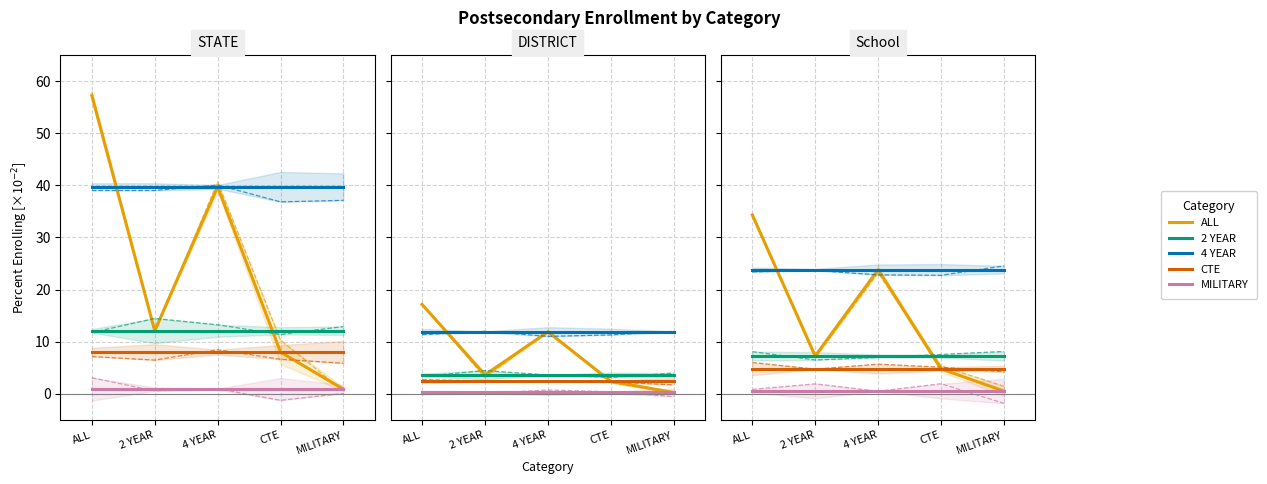

The CTE series shows 4.8 at MILITARY. True or false?

True